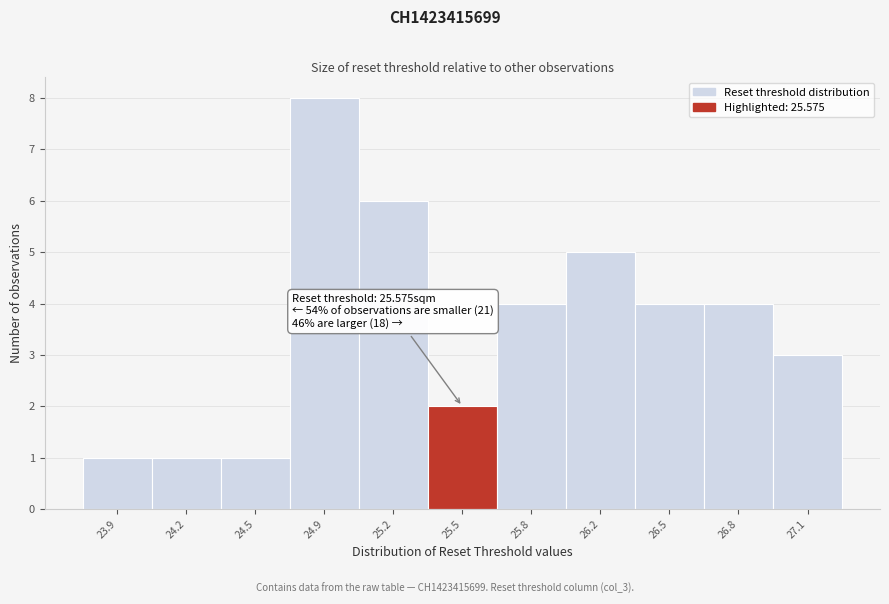

Reading left to right, transcribe all the data shown in this chart.

23.9=1	24.2=1	24.5=1	24.9=8	25.2=6	25.5=2	25.8=4	26.2=5	26.5=4	26.8=4	27.1=3